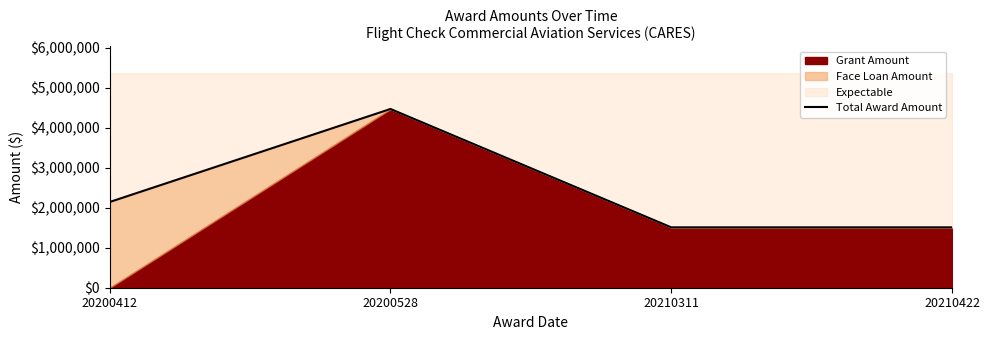

What is the average value?

2408882